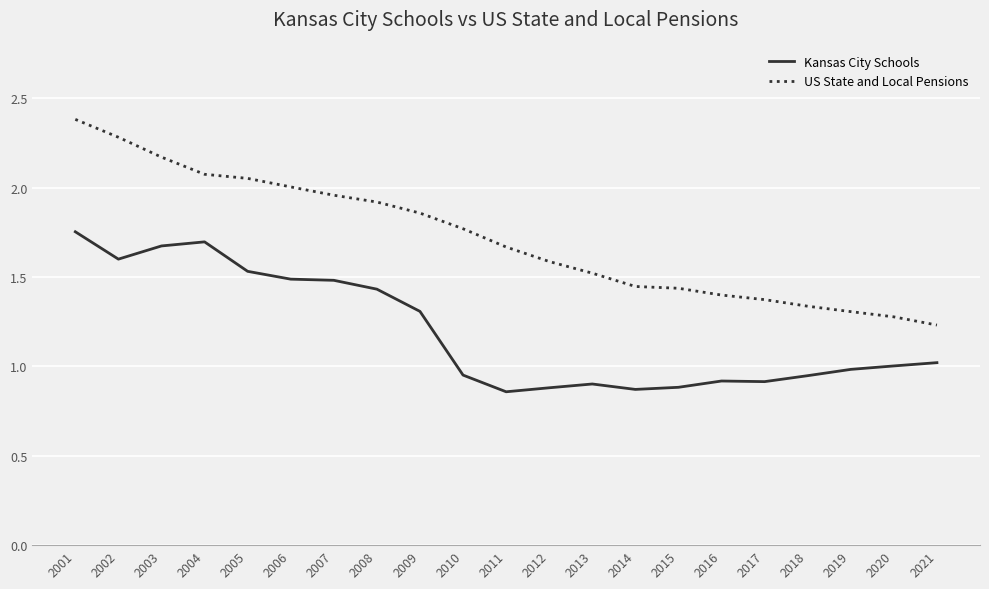

At which category does Kansas City Schools reach its first local peak?

2004